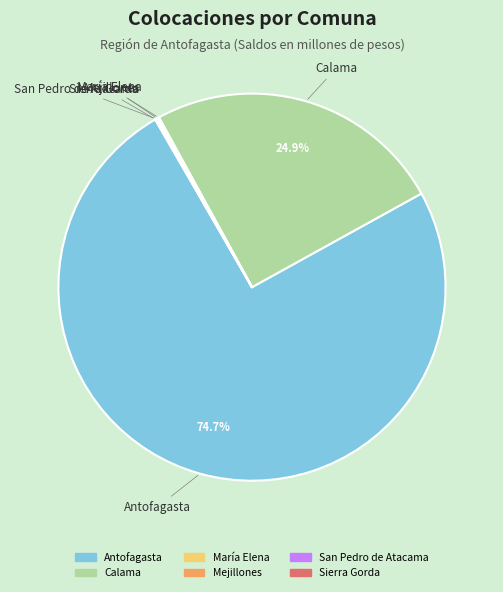

To the nearest percent, what is the difference between the largest and smallest slice percentages?

75%